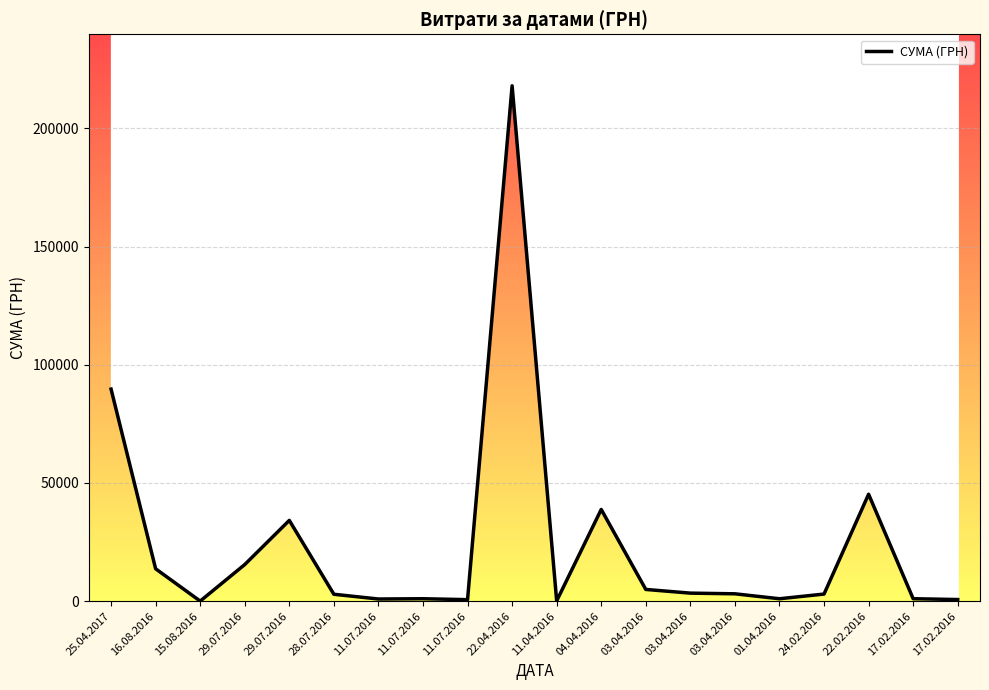

Reading left to right, transcribe all the data shown in this chart.

89716.8	13695.0	21.0	15480.0	34165.2	2910.0	900.0	1021.1	625.9	218043.6	103.7	38792.3	4951.0	3389.3	3102.4	1011.0	2994.8	45231.0	1030.6	679.3